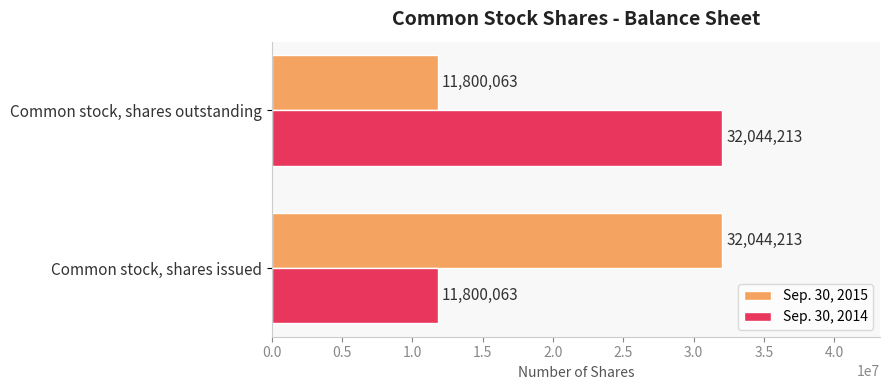

What is the sum of all Sep. 30, 2015 values?

43844276